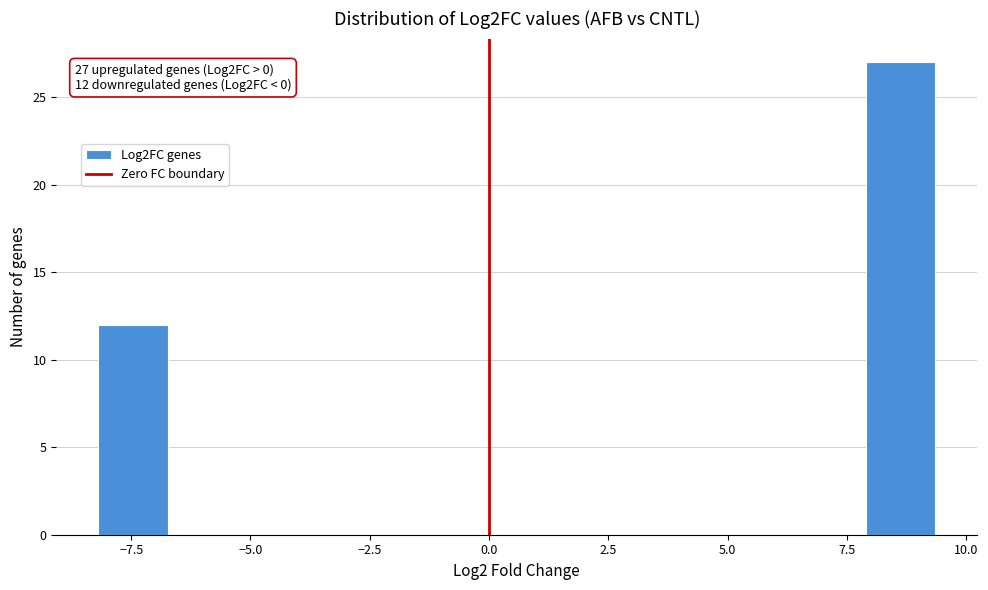

Around what value on the x-axis is the tallest bar? Give the approximate position of its centre, as read against the axis.

8.5